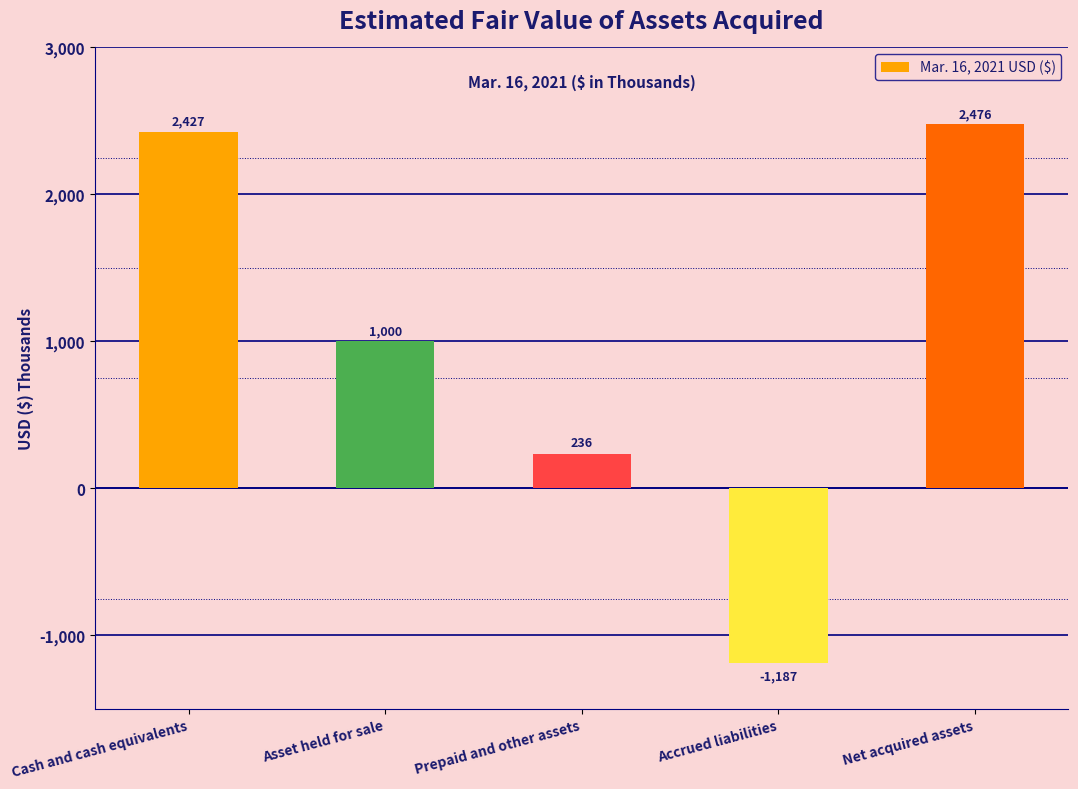

What is the change in value from Asset held for sale to Accrued liabilities?

-2187